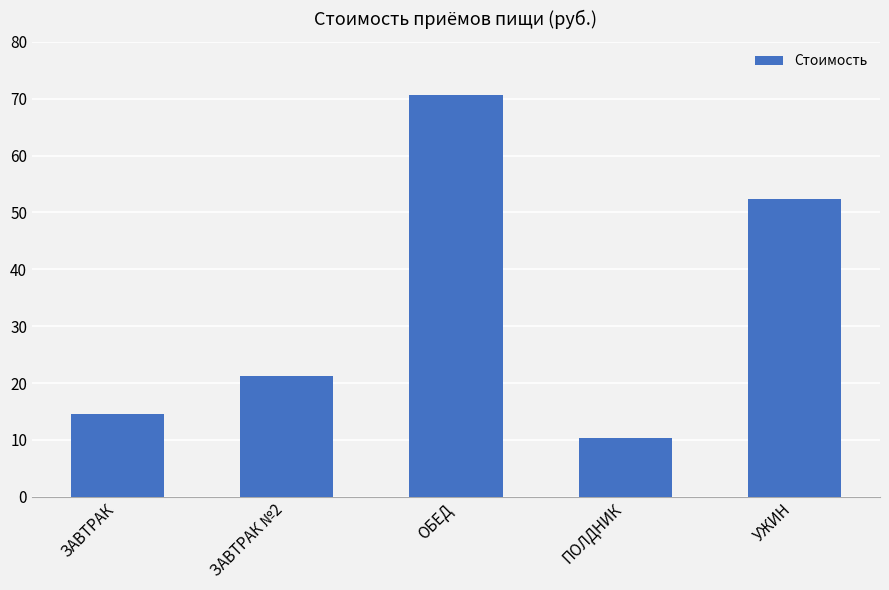

How many values exceed 21?

3